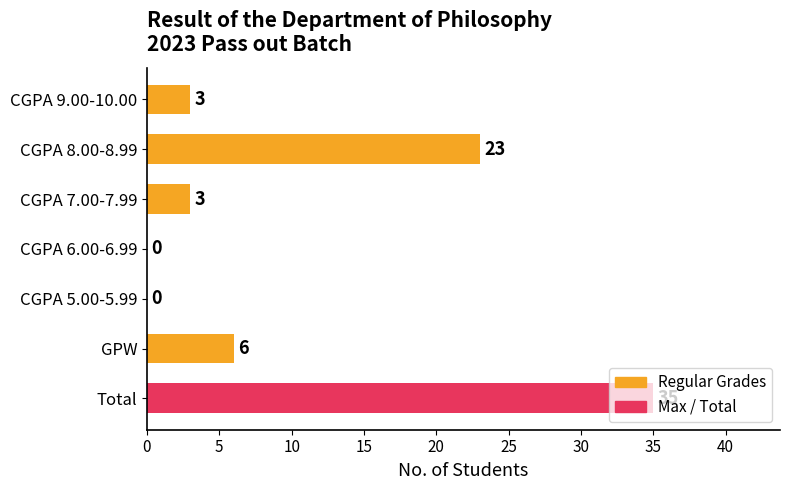

The chart shows a value of 1 at CGPA 7.00-7.99. True or false?

False